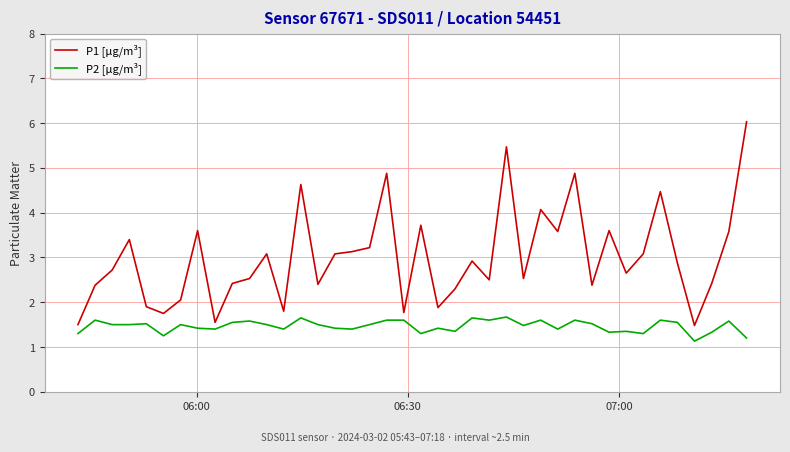

Is this an area chart (filled region under the line)?

No